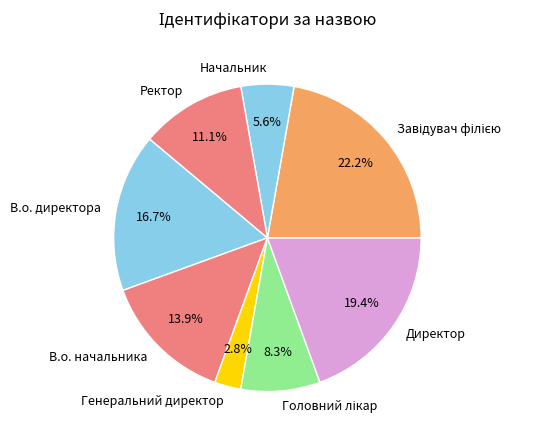

Does any single category account for the majority?

No